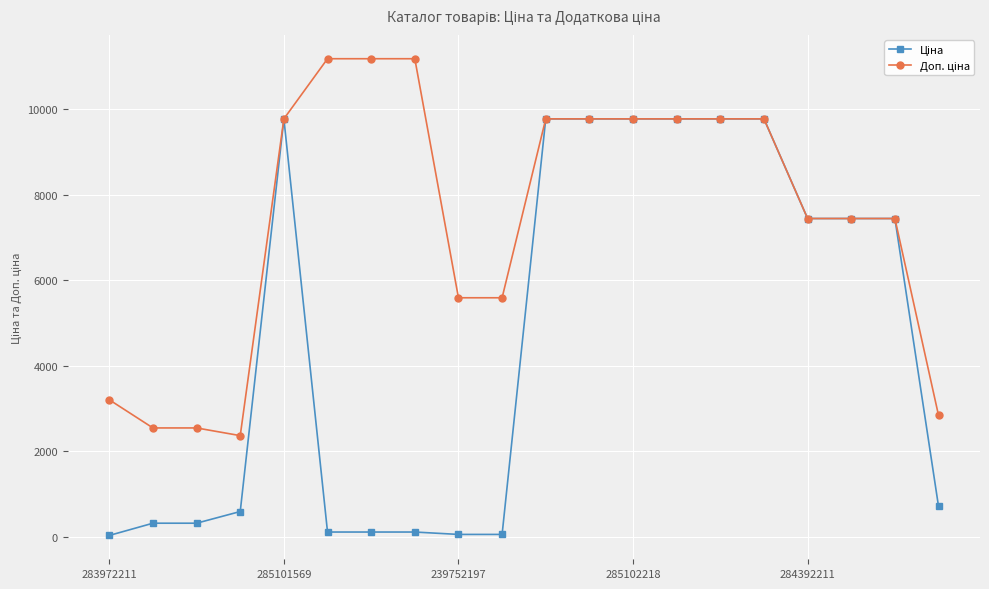

What is the maximum value shown in the chart?

11182.0